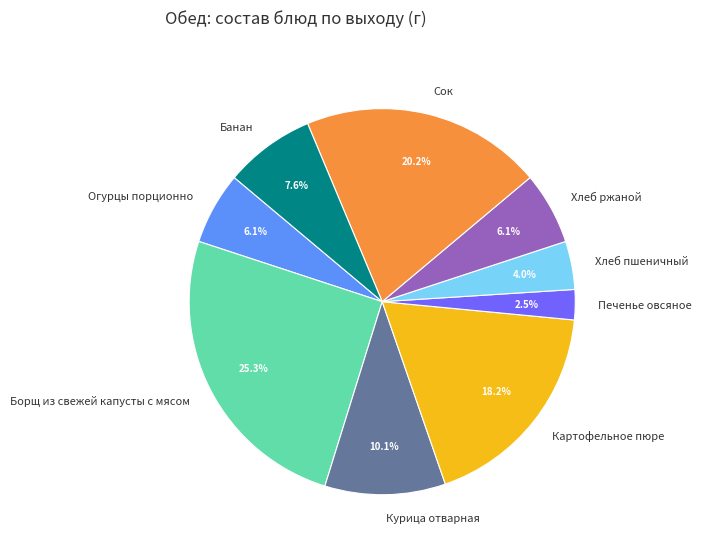

Which has a higher value, Борщ из свежей капусты с мясом or Сок?

Борщ из свежей капусты с мясом